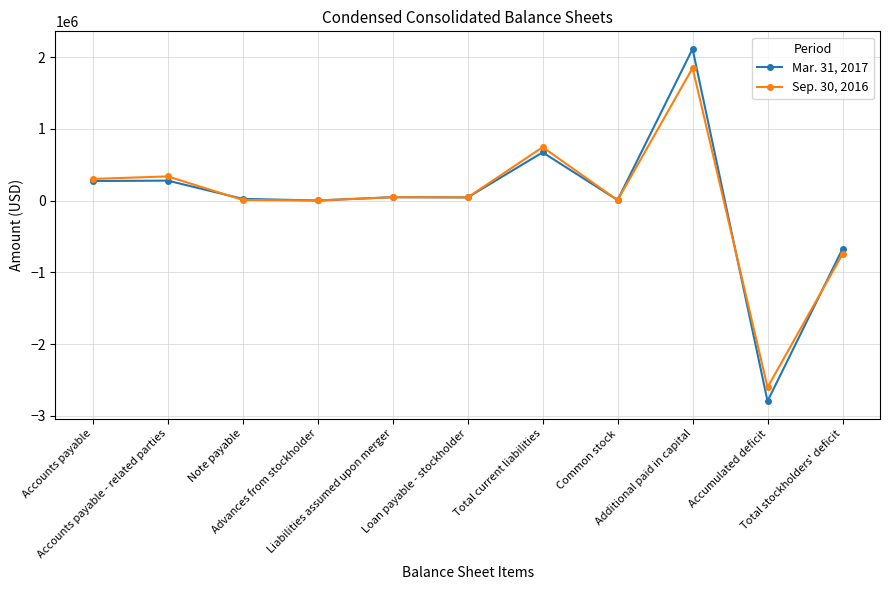

True or false: Mar. 31, 2017 and Sep. 30, 2016 intersect in this chart.

True